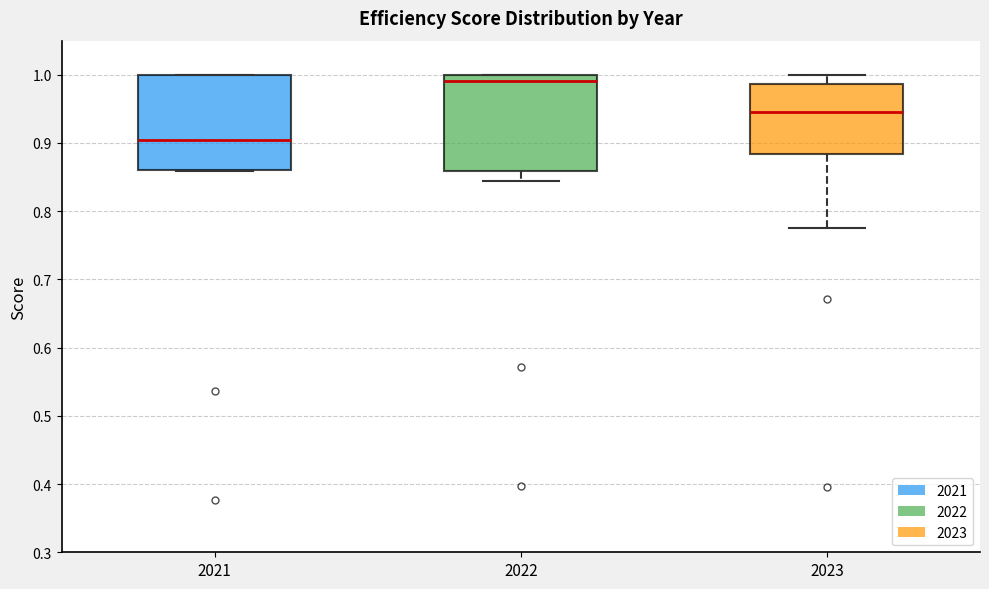

Where does the lower whisker of the box at x = 2023 end on the y-axis? The values are not printed on the chart, so give them approximately, as read against the axis.

0.78